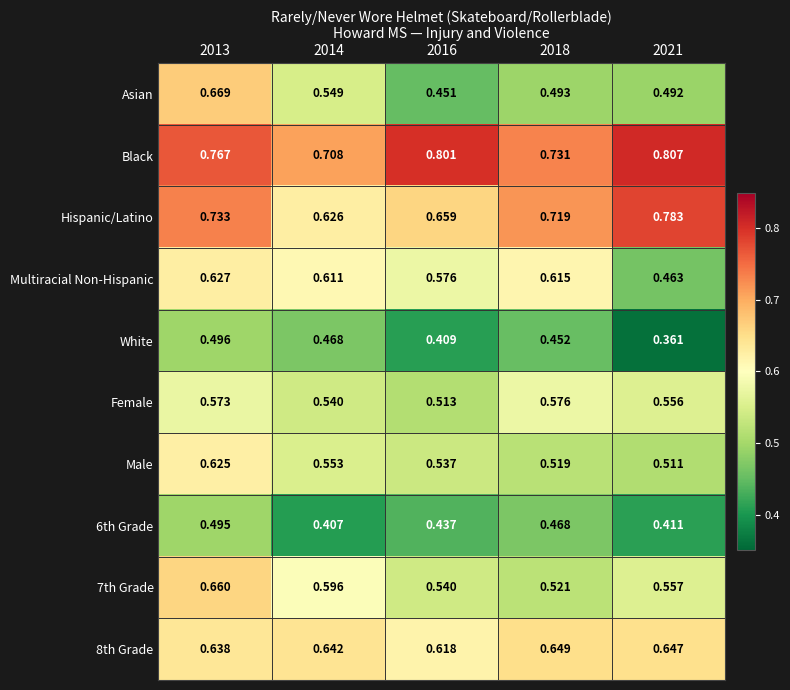

Is the value of Multiracial Non-Hispanic at 2014 greater than the value of 7th Grade at 2021?

Yes